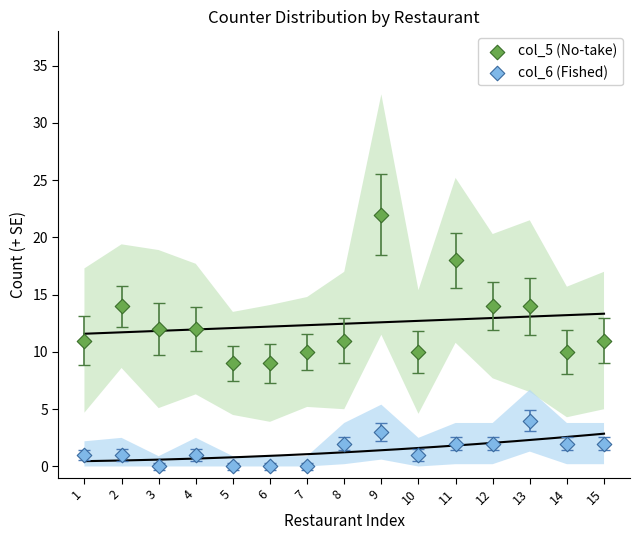

Which series reaches the maximum Y coordinate?

col_5 (No-take)